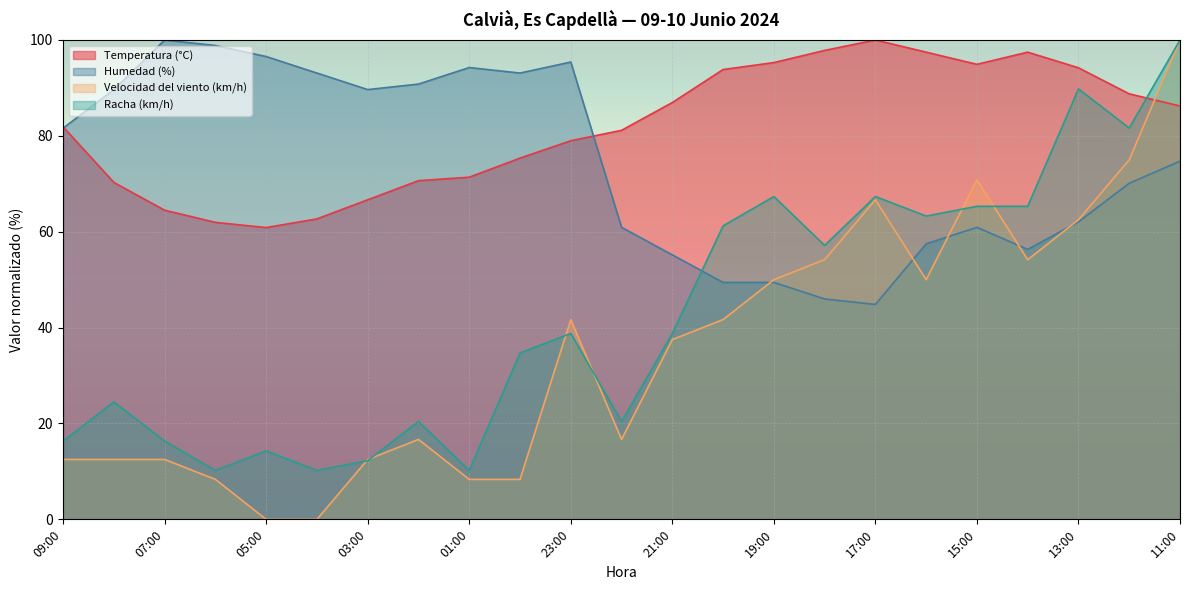

What is the difference between the maximum and minimum values in the Temperatura (°C) series?

39.1